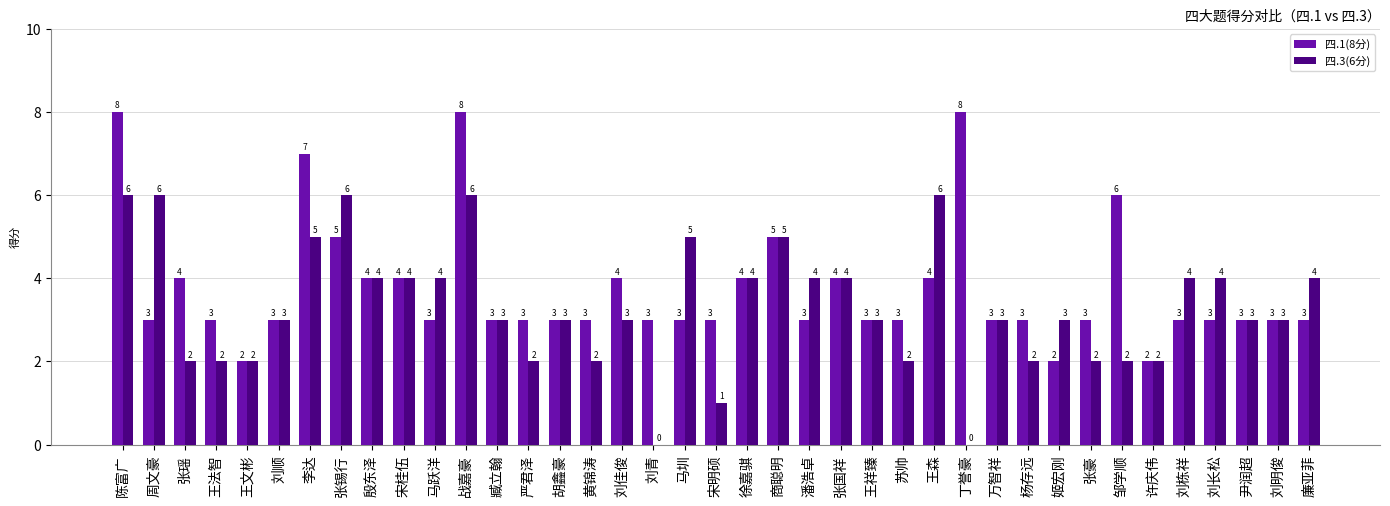

Count the number of data series in this chart.

2